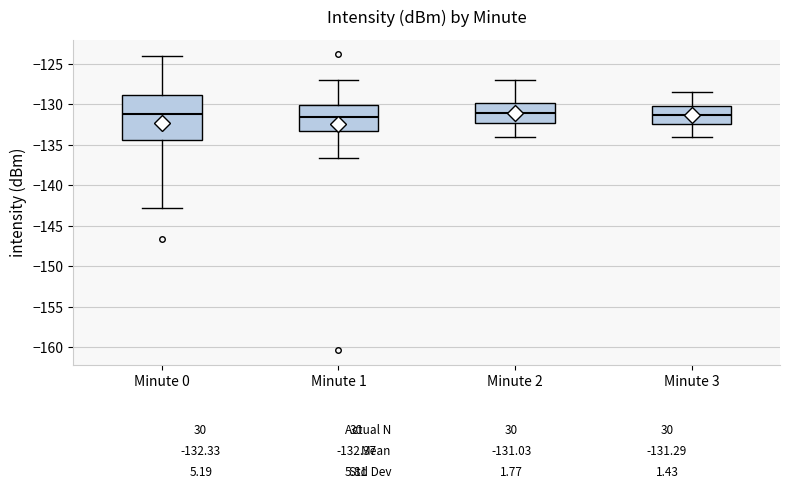

Which box is the tallest, from its lower edge to its upper edge?

Minute 0